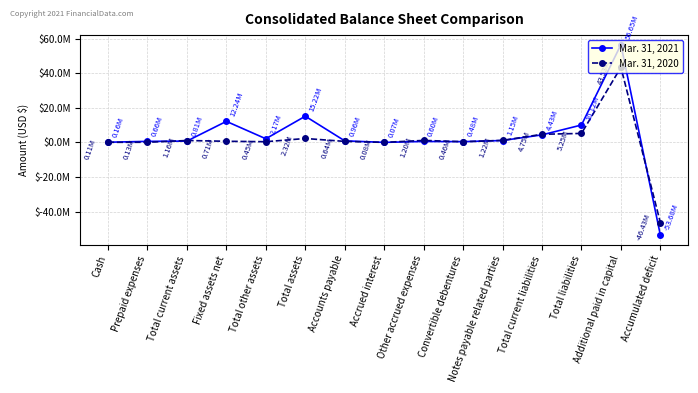

What are all the series names shown in the legend?

Mar. 31, 2021, Mar. 31, 2020